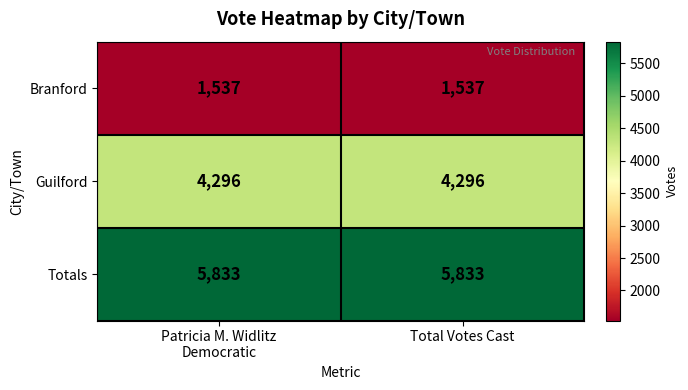

What is the approximate value of Totals at Total Votes Cast?

5833